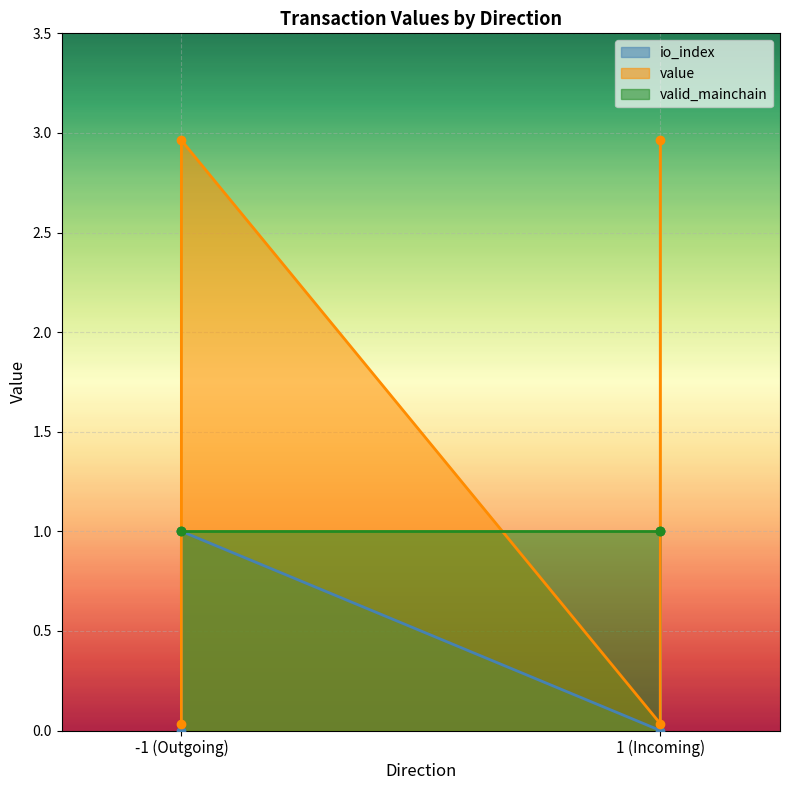

True or false: io_index and value cross at least once.

False